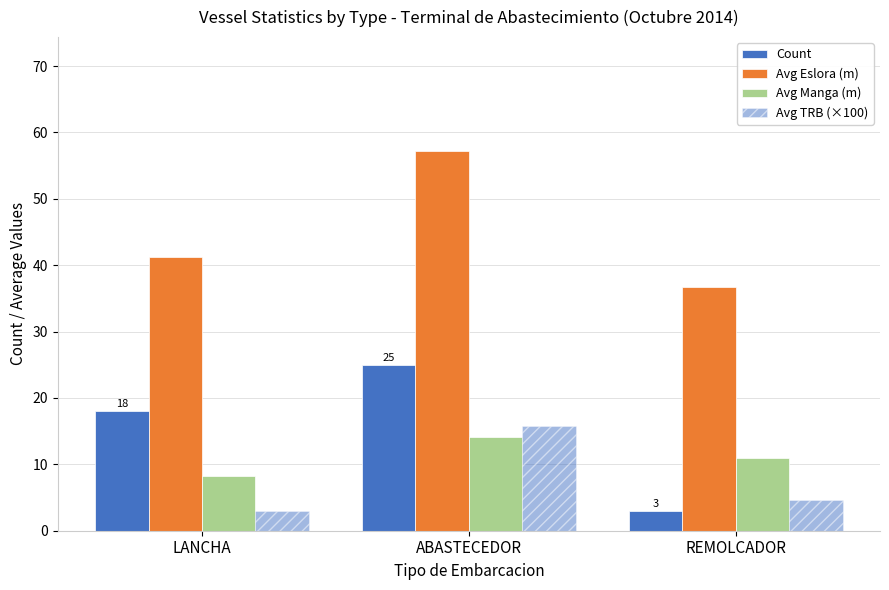

Reading left to right, list all the values displayed in this chart.

Count: 18.0	25.0	3.0
Avg Eslora (m): 41.3	57.2	36.7
Avg Manga (m): 8.2	14.1	11.0
Avg TRB (×100): 2.9	15.7	4.6